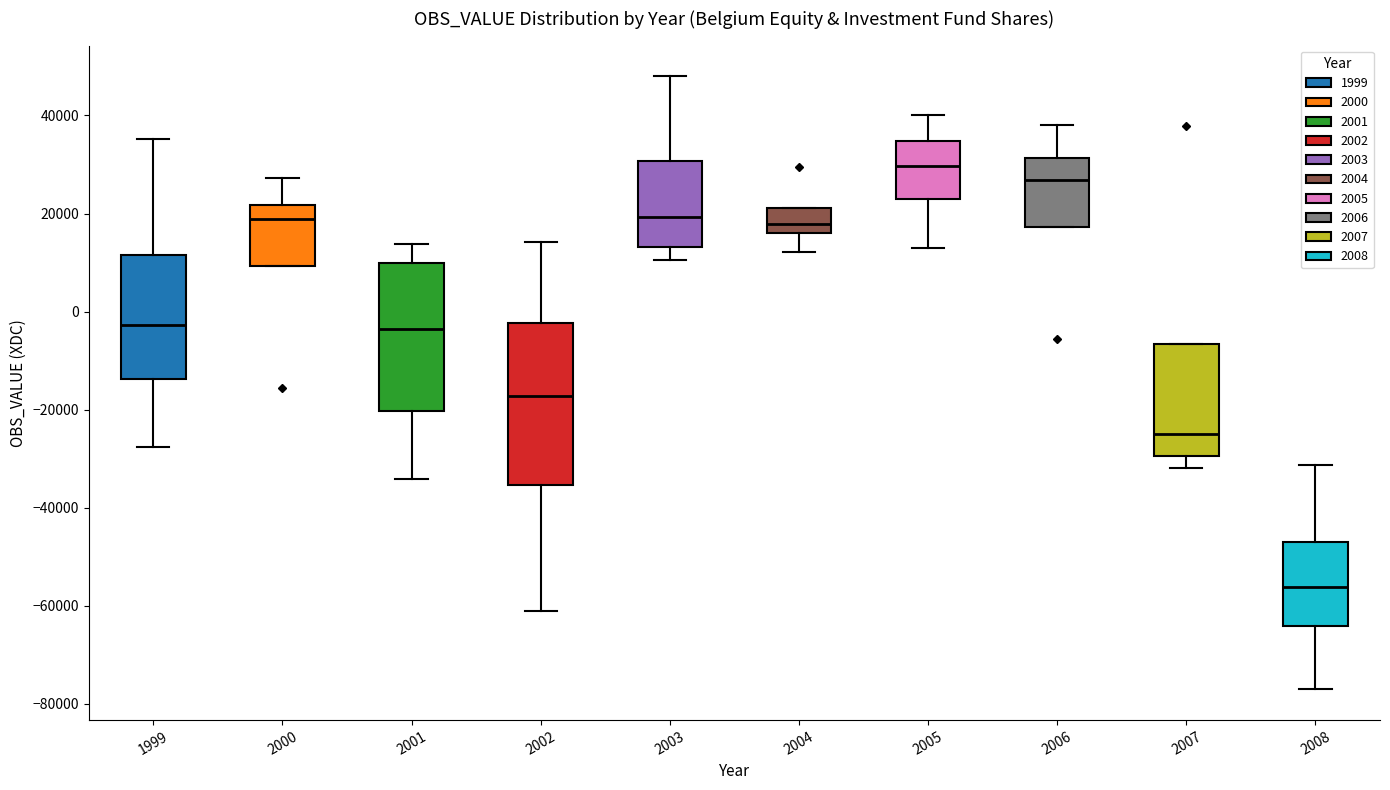

Reading left to right, read every box against the y-axis: the position of its median line, the range the box covers, and the ends of its whiskers. The values are not printed on the chart, so give them approximately, as read against the axis.

1999: median -2000, box -14000 to 12000, whiskers -28000 to 36000
2000: median 18000, box 10000 to 22000, whiskers 10000 to 28000
2001: median -4000, box -20000 to 10000, whiskers -34000 to 14000
2002: median -18000, box -36000 to -2000, whiskers -62000 to 14000
2003: median 20000, box 14000 to 30000, whiskers 10000 to 48000
2004: median 18000, box 16000 to 22000, whiskers 12000 to 22000
2005: median 30000, box 24000 to 34000, whiskers 12000 to 40000
2006: median 26000, box 18000 to 32000, whiskers 18000 to 38000
2007: median -26000, box -30000 to -6000, whiskers -32000 to -6000
2008: median -56000, box -64000 to -48000, whiskers -78000 to -32000